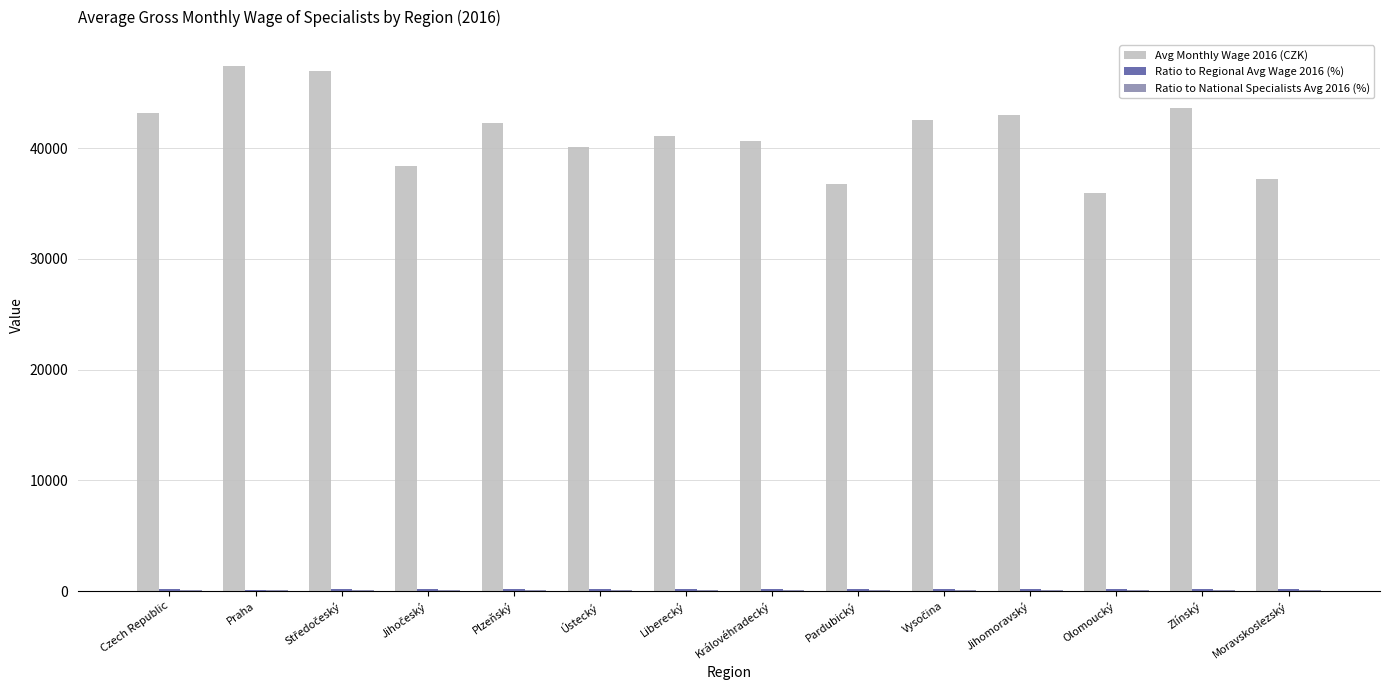

Which series has the largest total across all categories?

Avg Monthly Wage 2016 (CZK)